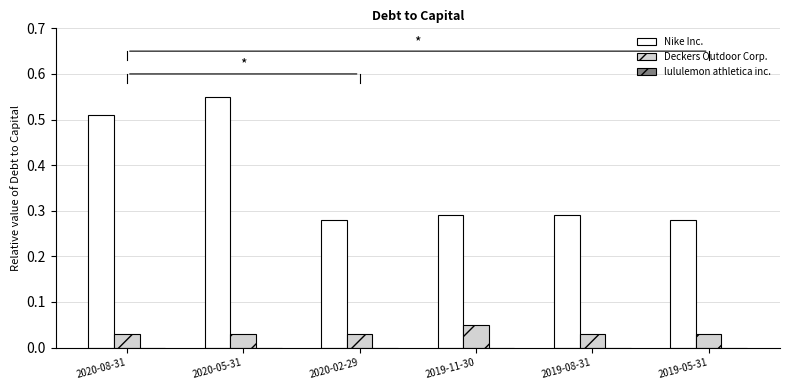

Which series has the widest spread of values?

Nike Inc.